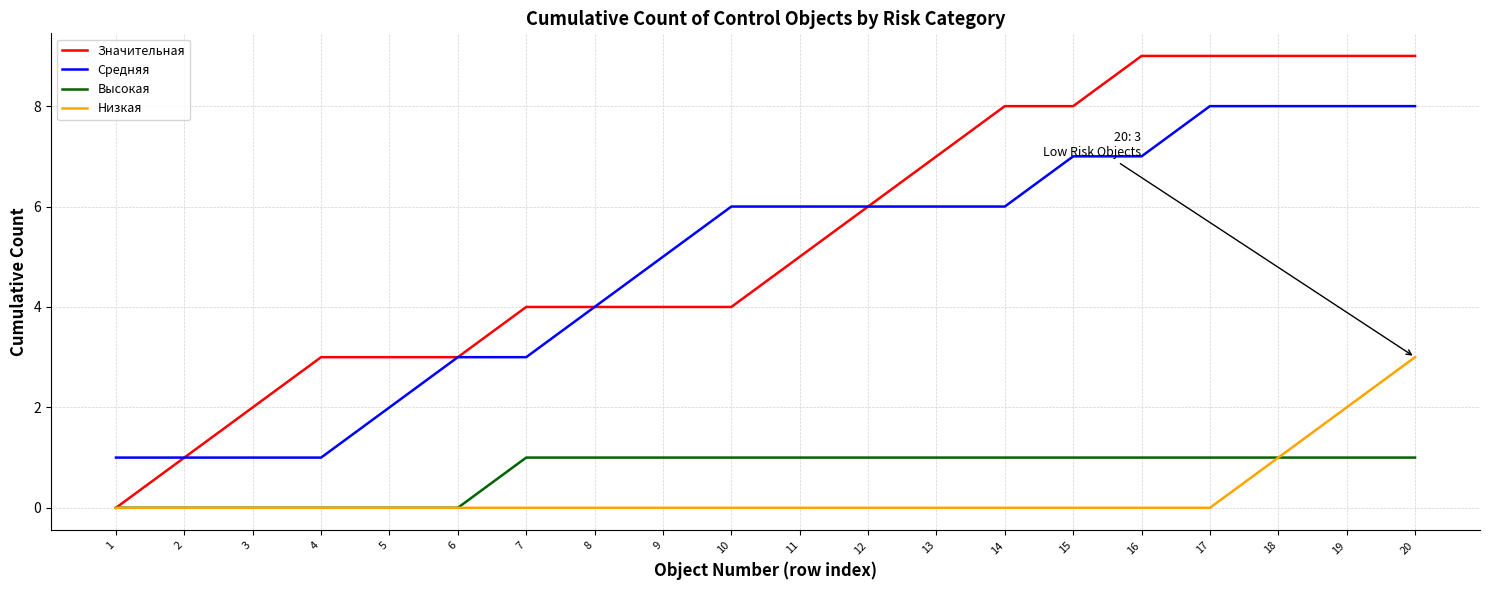

What is the total value across all series at 2?

2